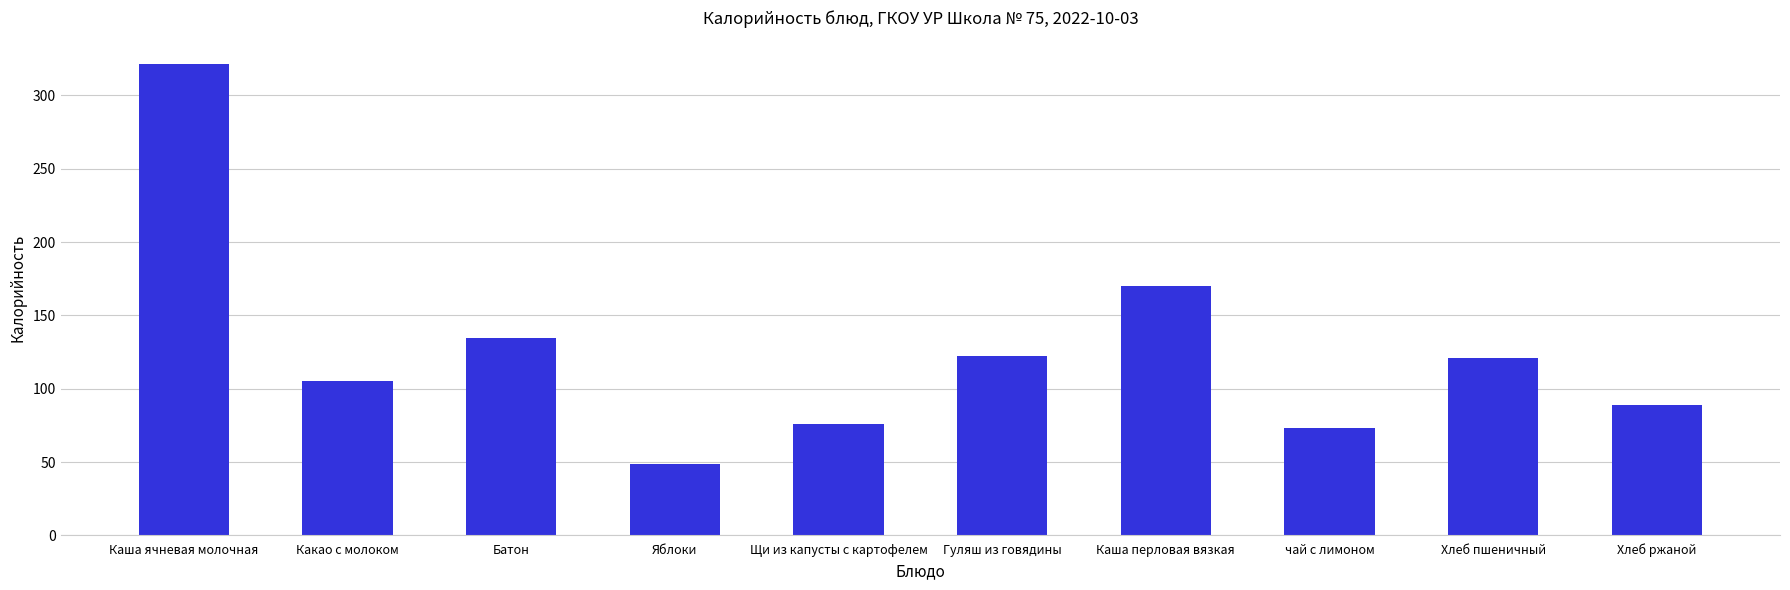

Where does the data first go above 121?

Каша ячневая молочная